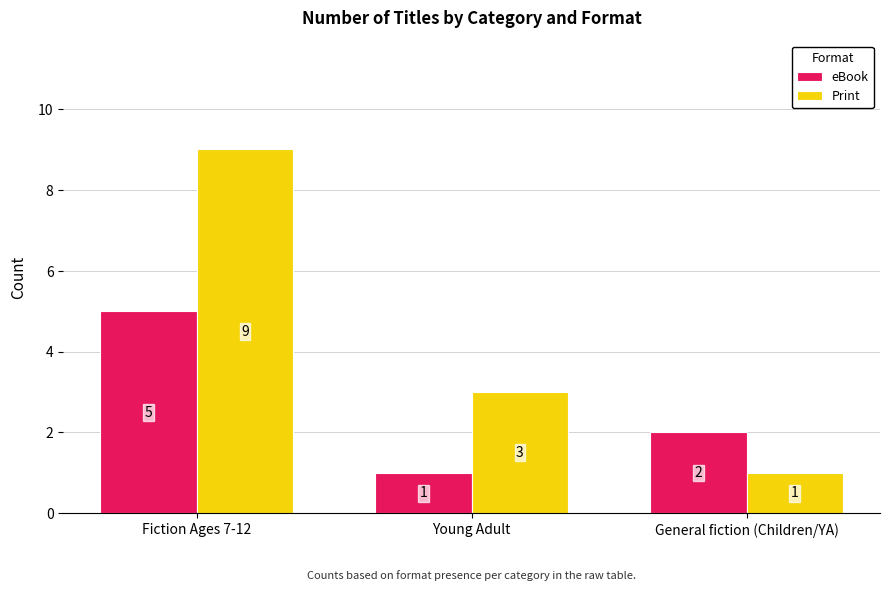

What is the difference between the eBook values at General fiction (Children/YA) and Young Adult?

1